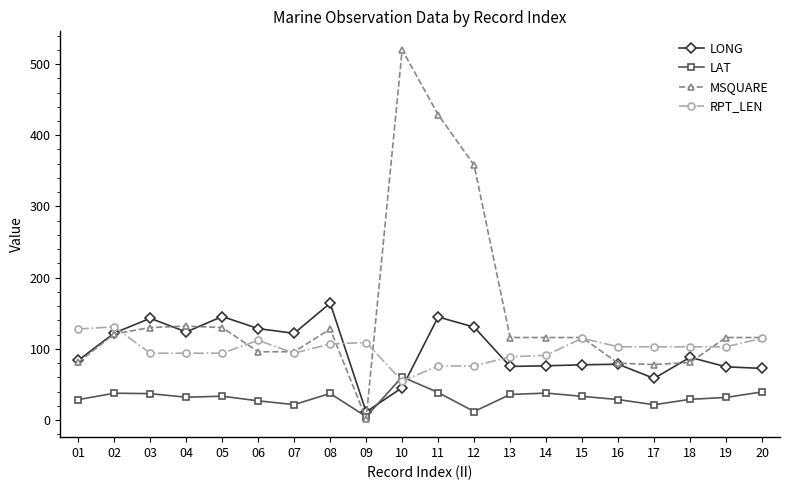

At which category does LONG reach its first local valley?

04